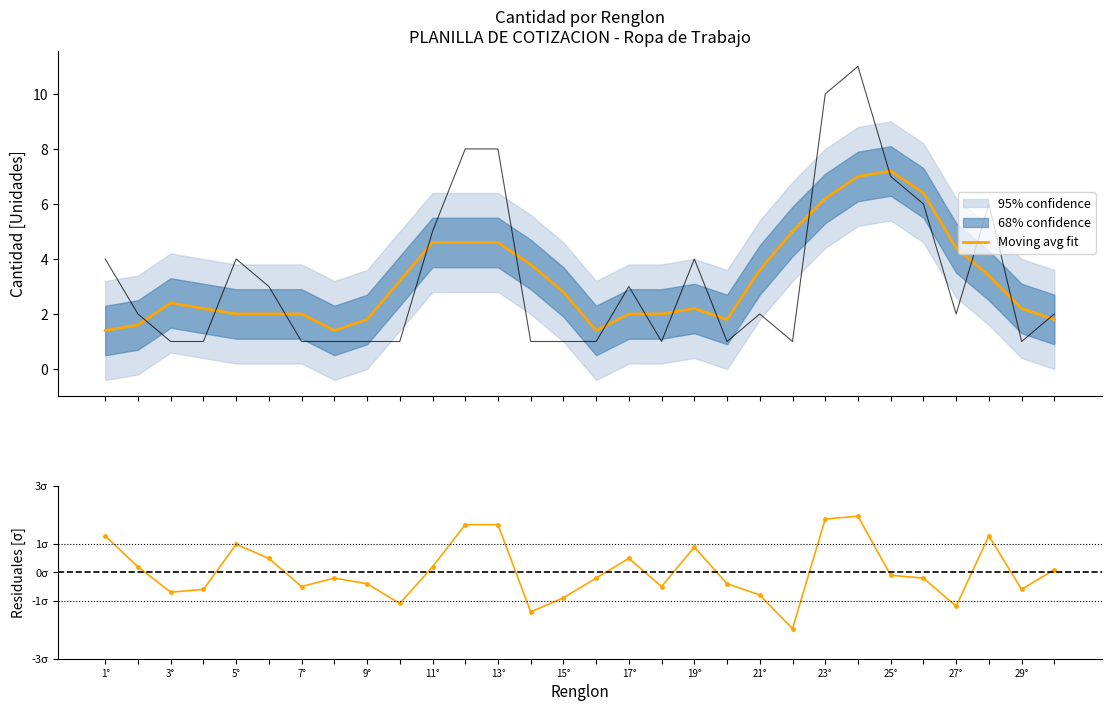

What is the value of the Moving avg fit point at the 8th from the left?

1.4